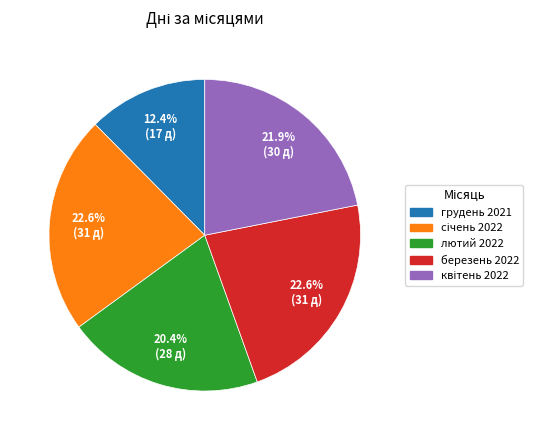

What portion of the pie excludes грудень 2021?

87.6%